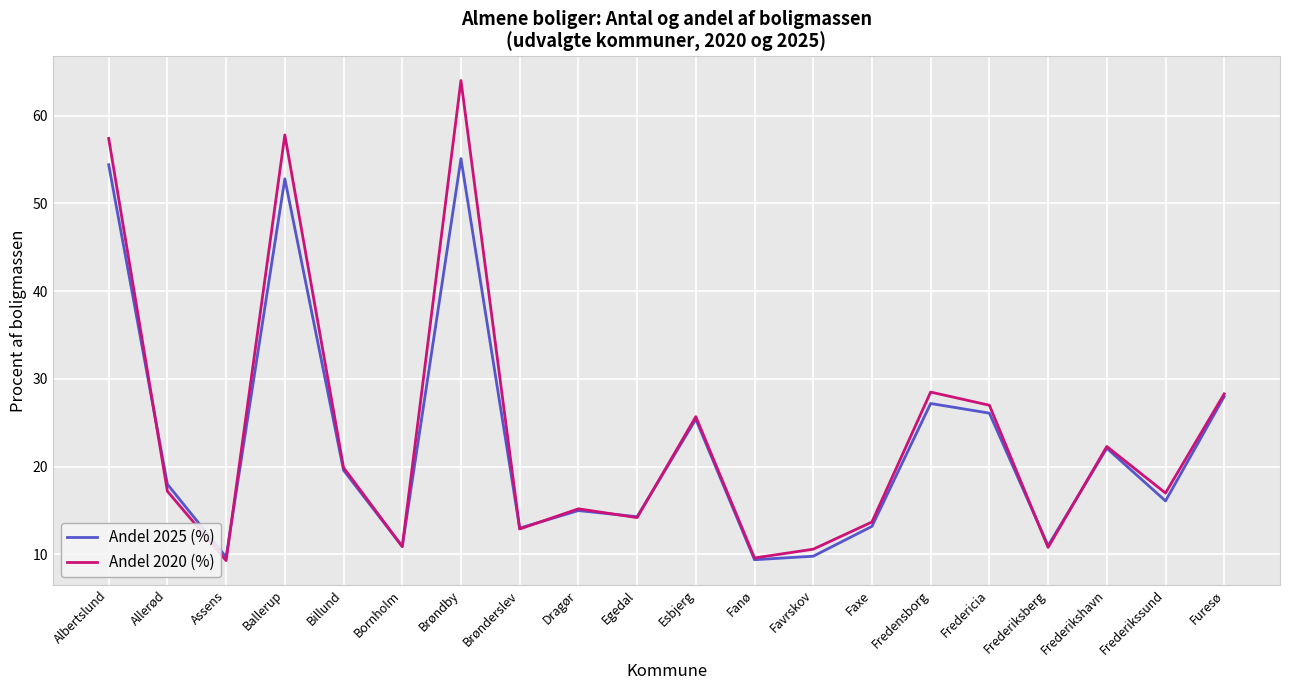

What is the total value across all series at Frederikshavn?

44.4